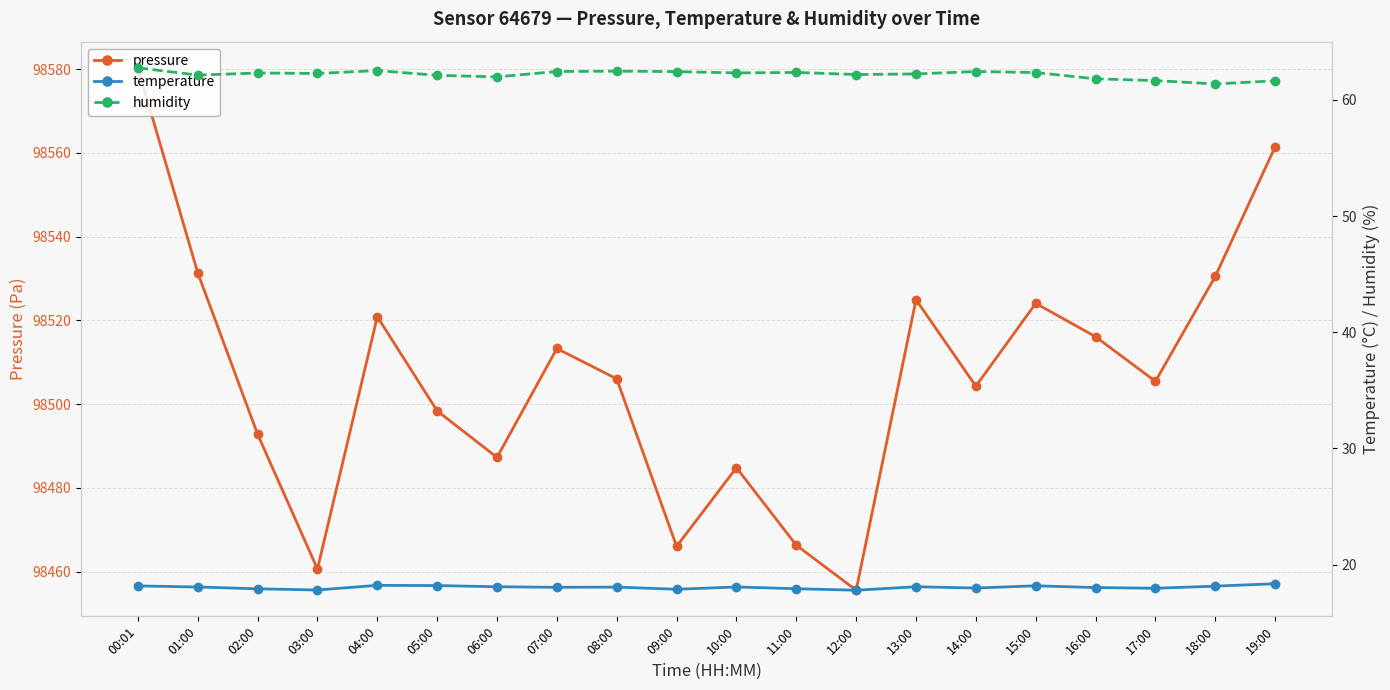

What is the difference between the humidity values at 06:00 and 08:00?

0.5